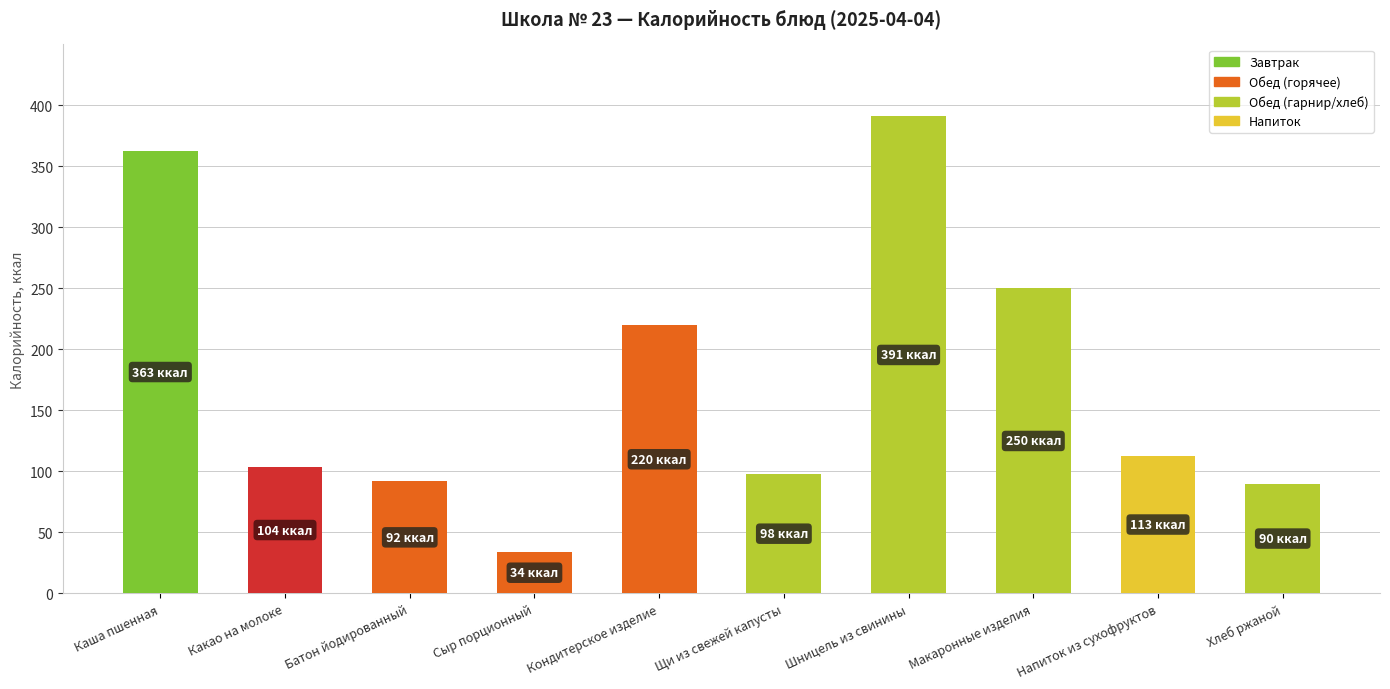

At which category does the chart reach its peak across all series?

Шницель из свинины